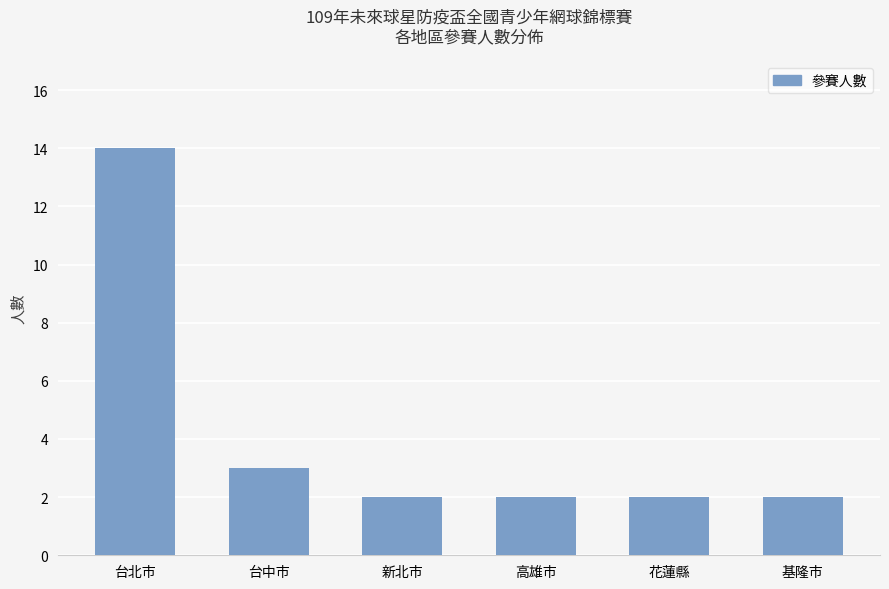

What is the difference between the maximum and second lowest values?

12